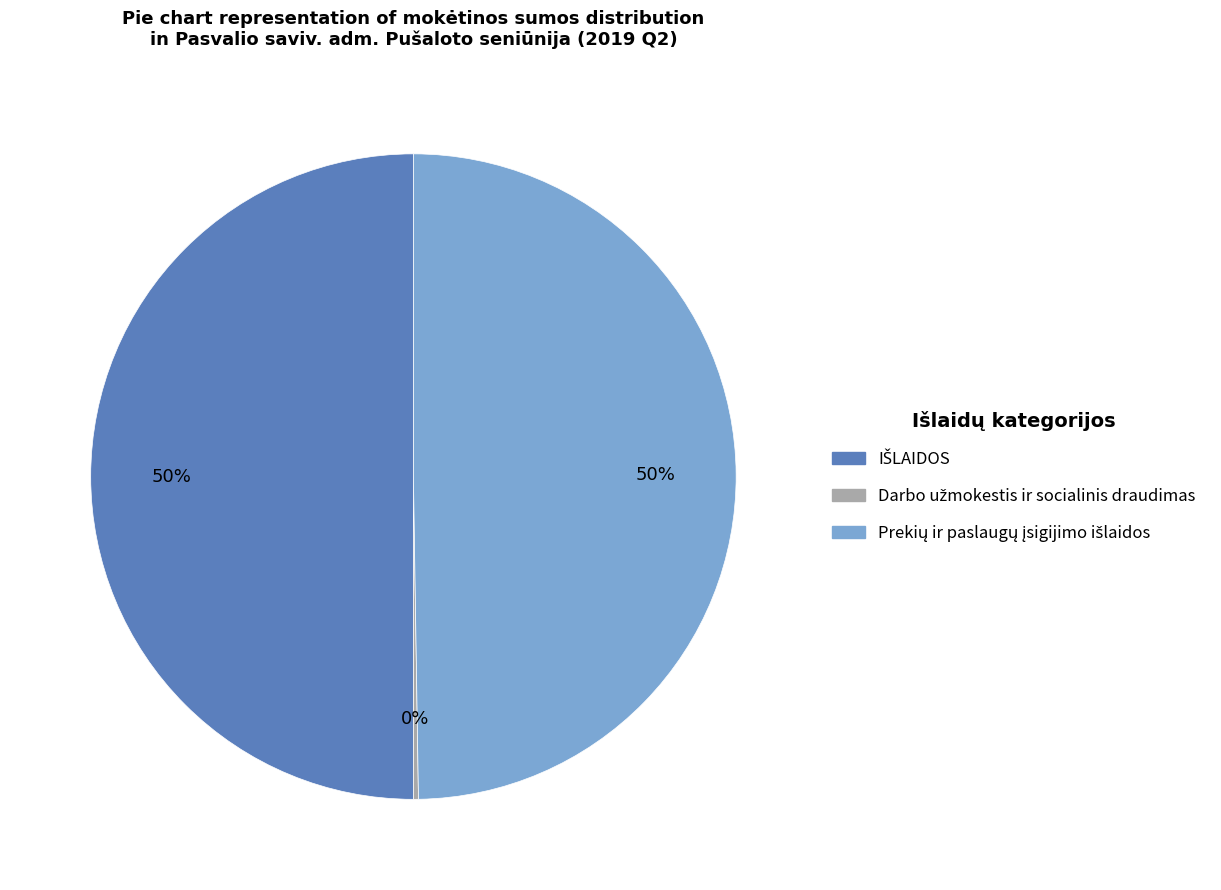

To the nearest percent, what is the average slice percentage?

33%